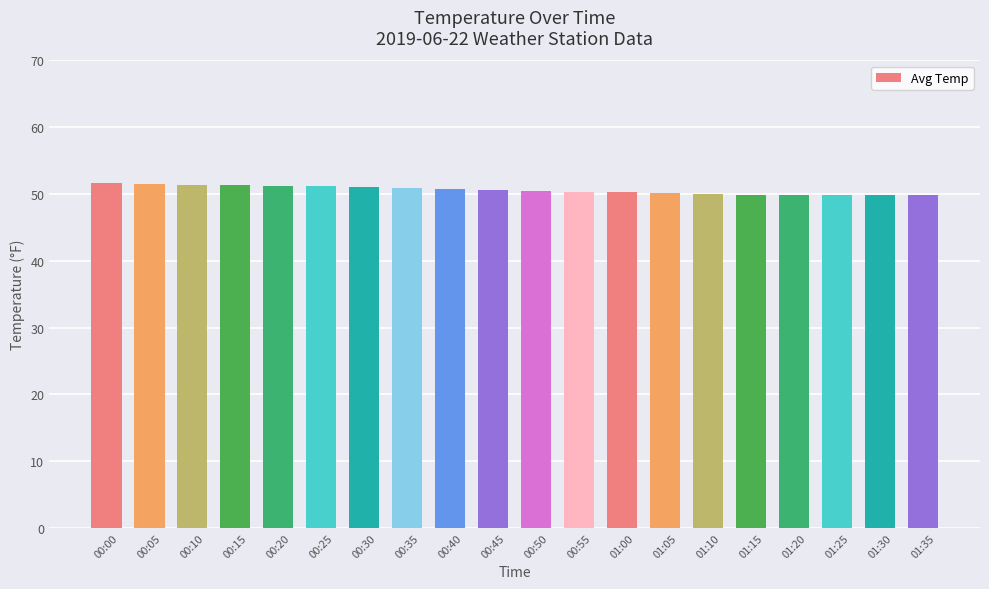

Does the chart contain stacked bars?

No